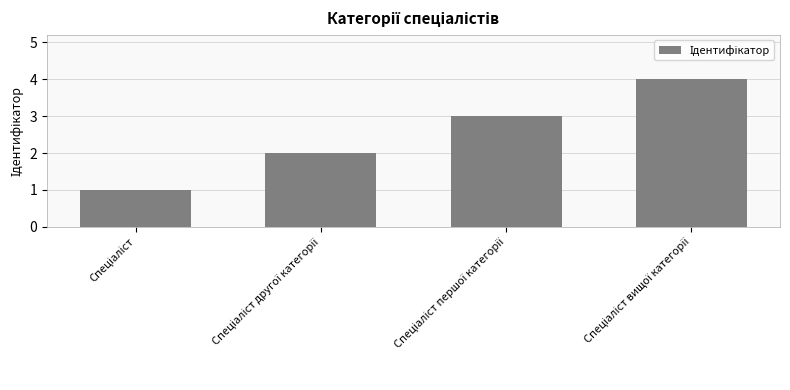

What is the sum of all values?

10